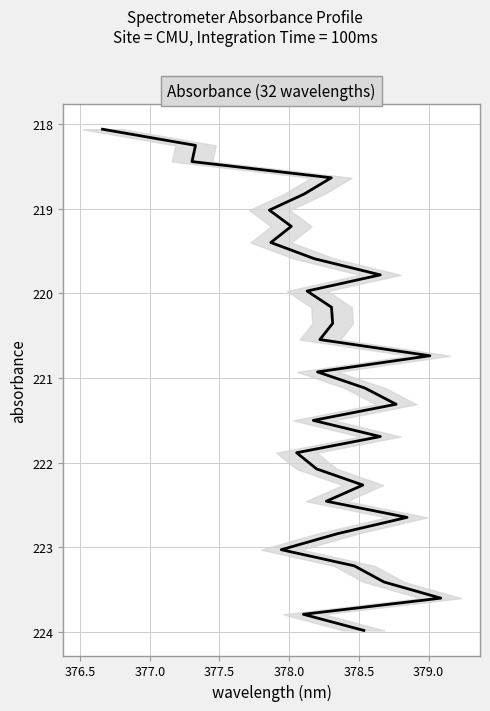

How many series are shown in this chart?

1